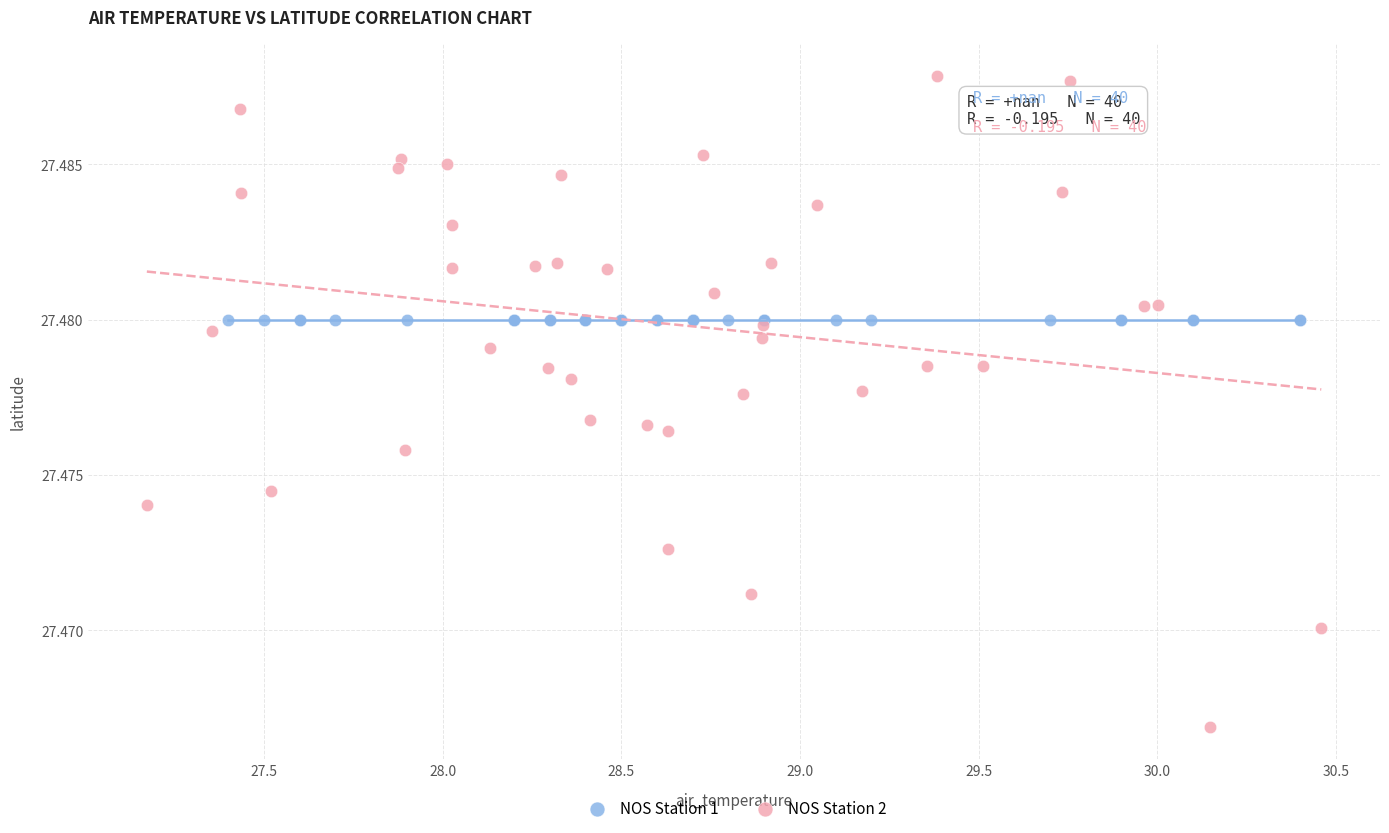

What are all the series names shown in the legend?

NOS Station 1, NOS Station 2